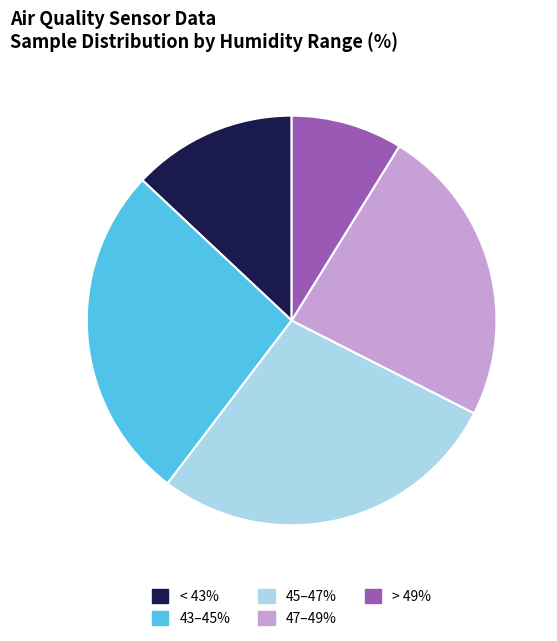

Is it true that 47–49% is 38% of the pie?

False